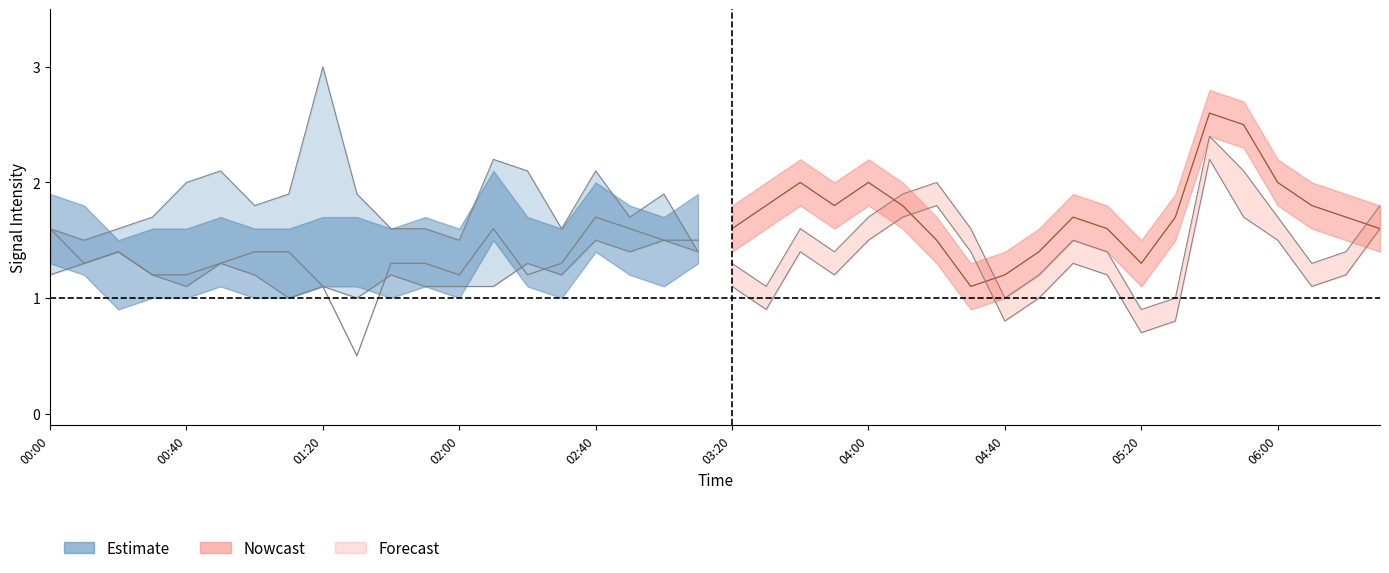

What position from the left is 05:20?

33